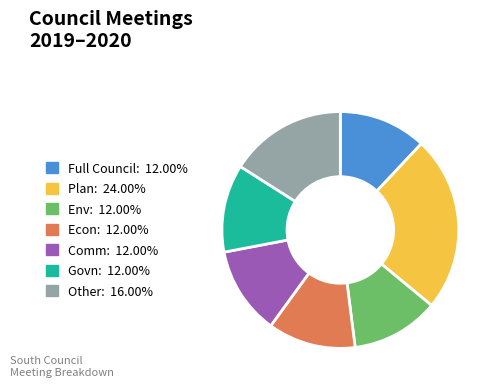

Which slice is the largest?

Plan